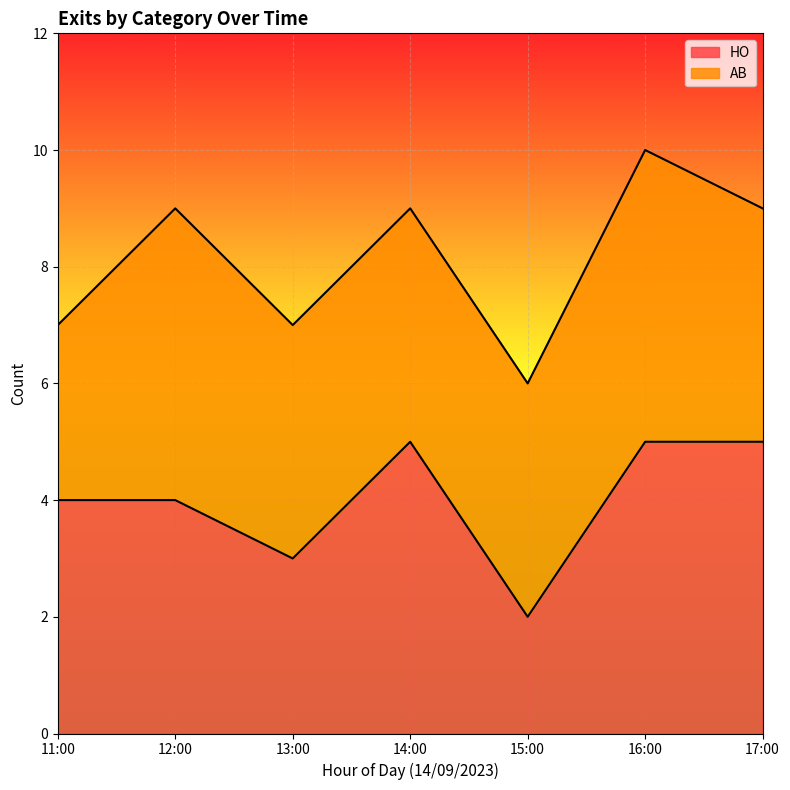

What is the total value across all series at 11:00?

7